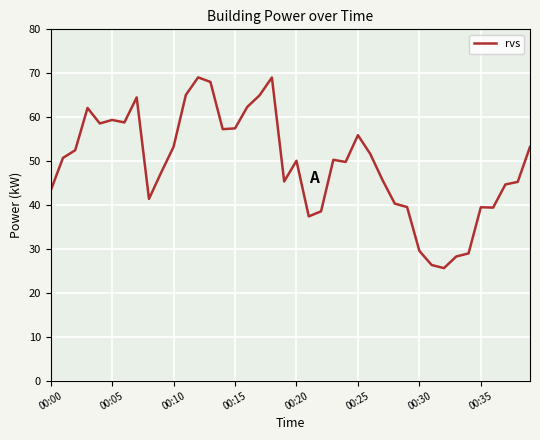

What is the difference between the maximum and minimum values?

43.4